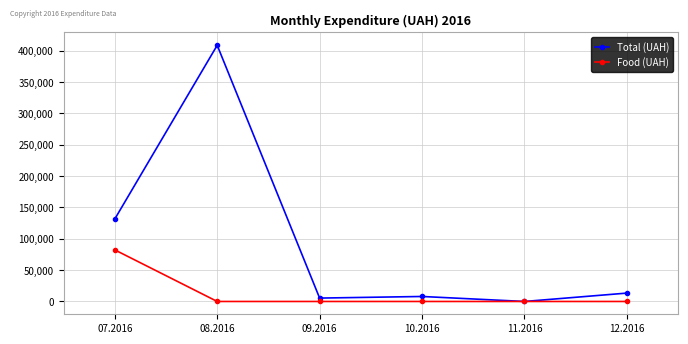

Which label corresponds to the largest value in the chart?

08.2016